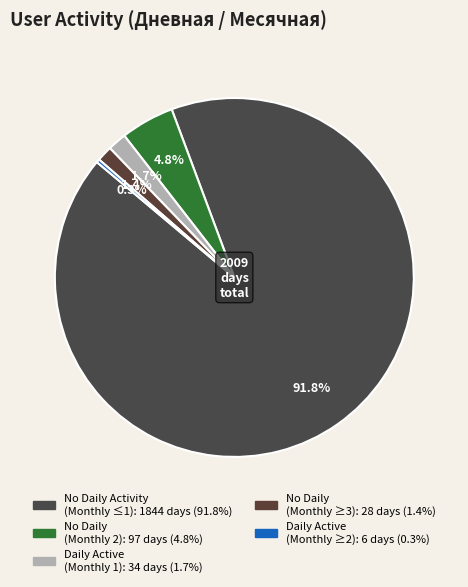

How many slices are in this pie chart?

5